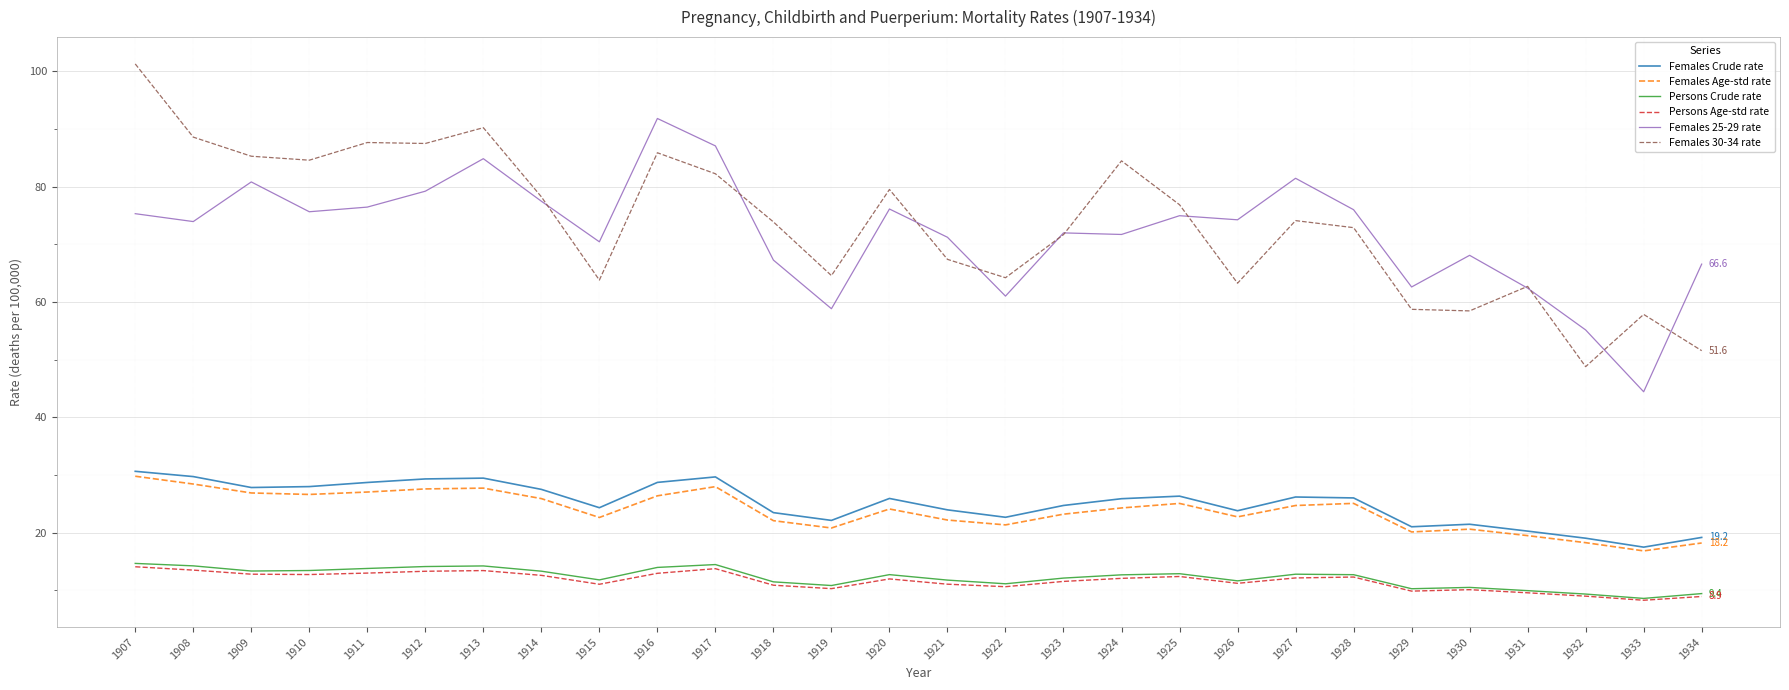

Is the value of Persons Age-std rate at 1912 greater than the value of Females Crude rate at 1922?

No